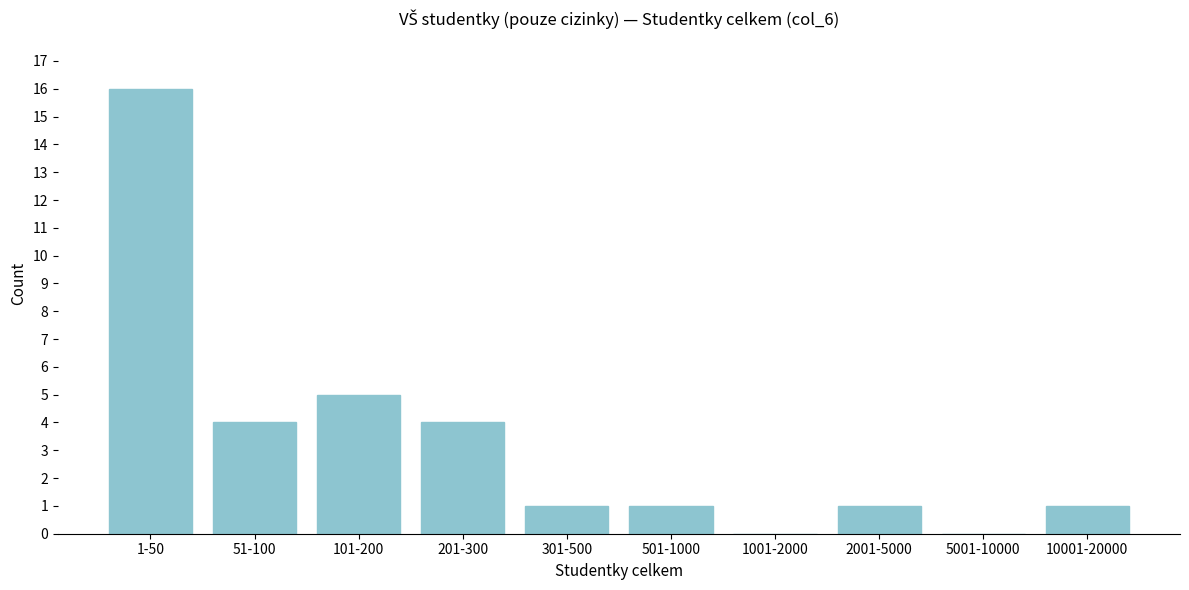

Reading left to right, list all the values displayed in this chart.

1-50=16	51-100=4	101-200=5	201-300=4	301-500=1	501-1000=1	1001-2000=0	2001-5000=1	5001-10000=0	10001-20000=1